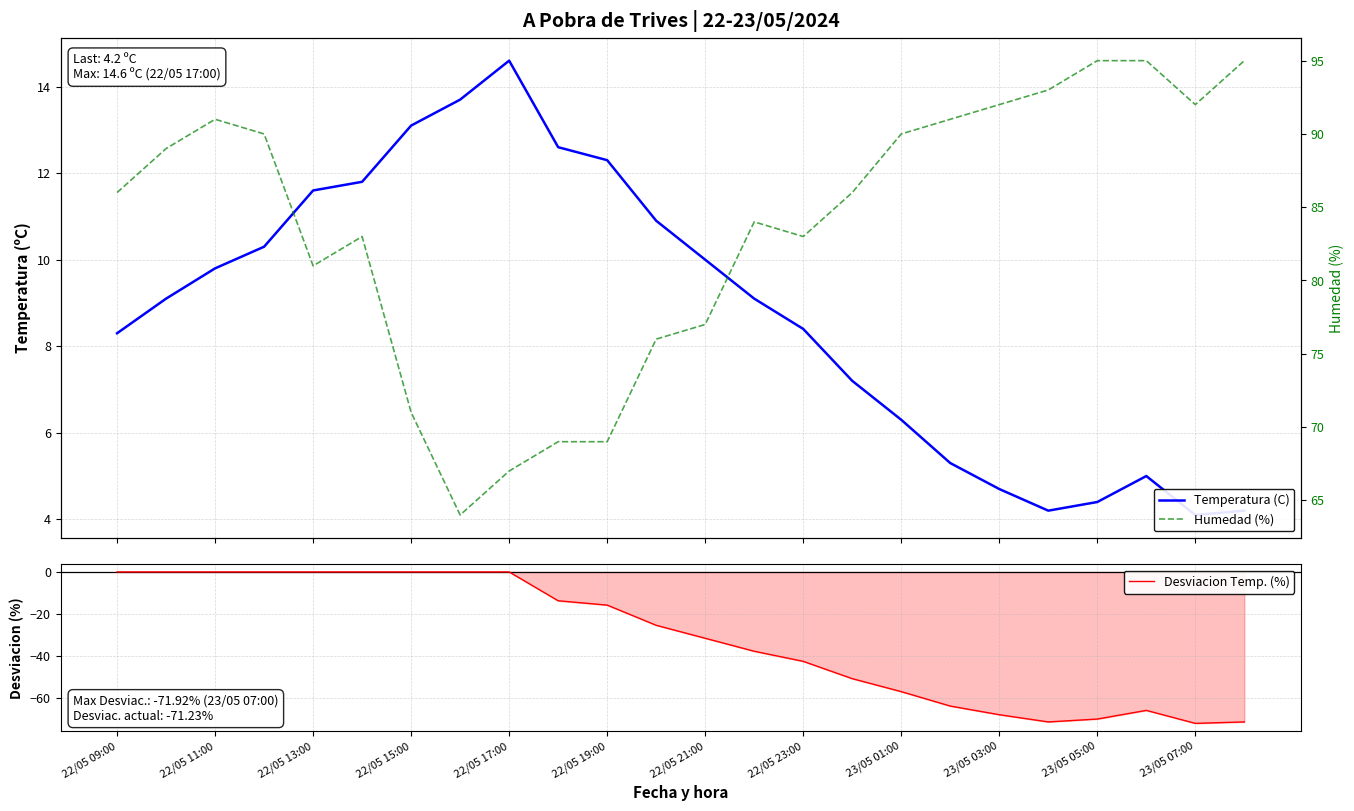

What is the value of the Humedad (%) point at the 14th from the left?

84.0